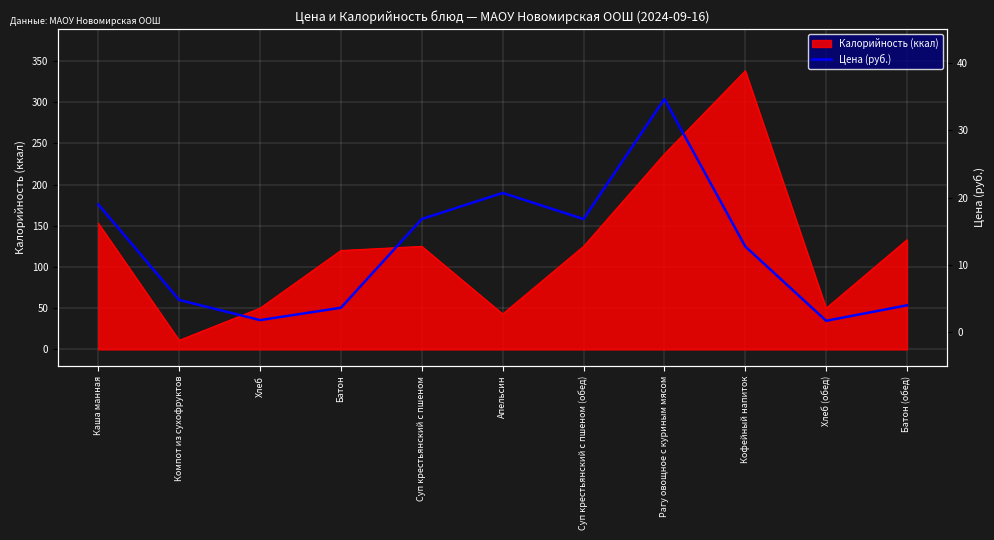

The value at Хлеб is 1.2. True or false?

False